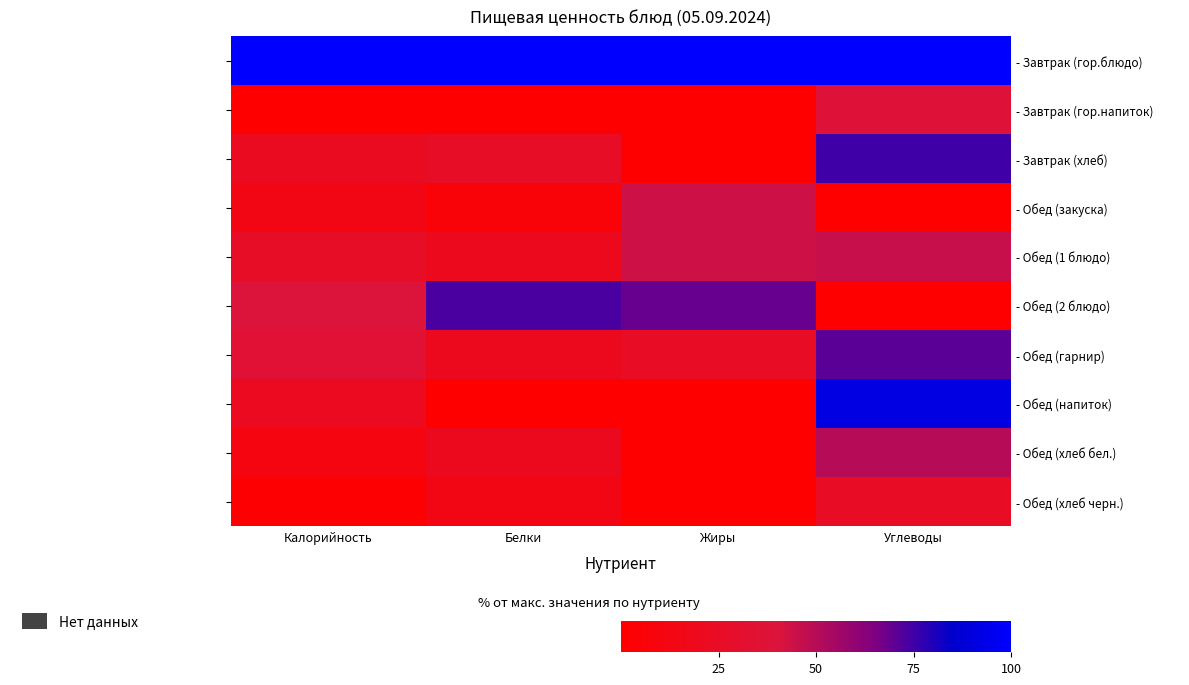

List the series in order of their peak value, lowest first.

- Обед (хлеб черн.), - Завтрак (гор.напиток), - Обед (закуска), - Обед (1 блюдо), - Обед (хлеб бел.), - Обед (гарнир), - Обед (2 блюдо), - Завтрак (хлеб), - Обед (напиток), - Завтрак (гор.блюдо)